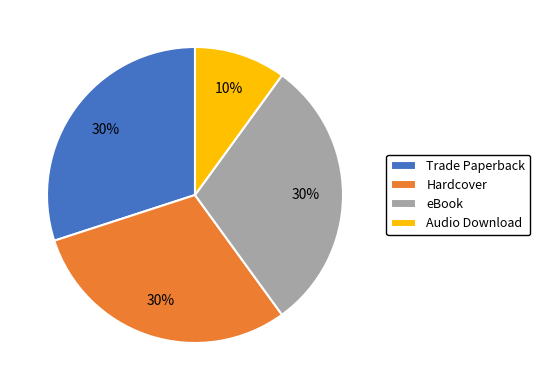

To the nearest percent, what is the difference between the Trade Paperback and Audio Download slice percentages?

20%